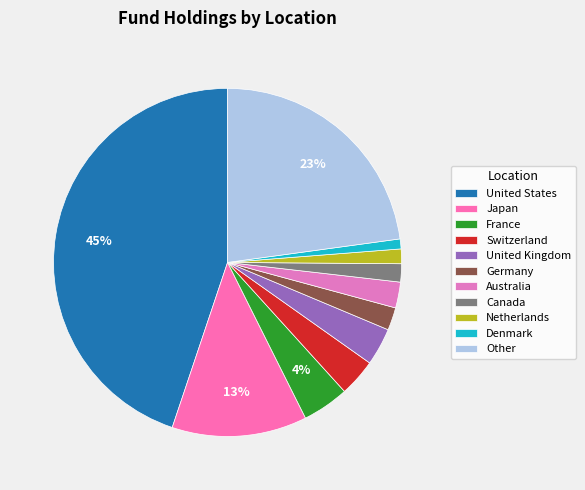

How many slices are in this pie chart?

11